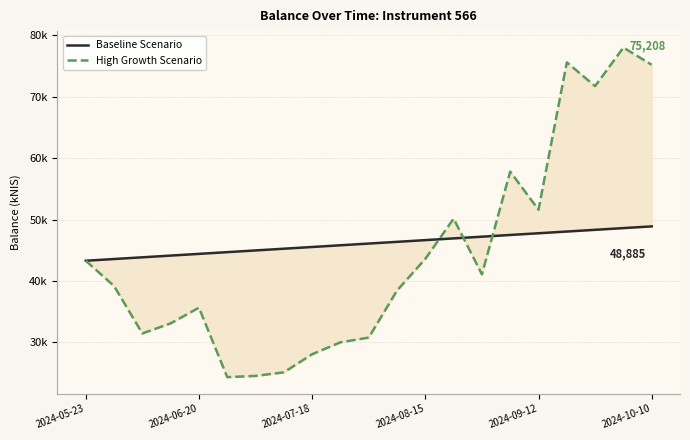

Rank the categories by Baseline Scenario value from highest to lowest.

20, 19, 18, 17, 16, 15, 14, 13, 12, 11, 10, 9, 8, 7, 6, 2024-10-10, 2024-09-12, 2024-08-15, 2024-07-18, 2024-06-20, 2024-05-23